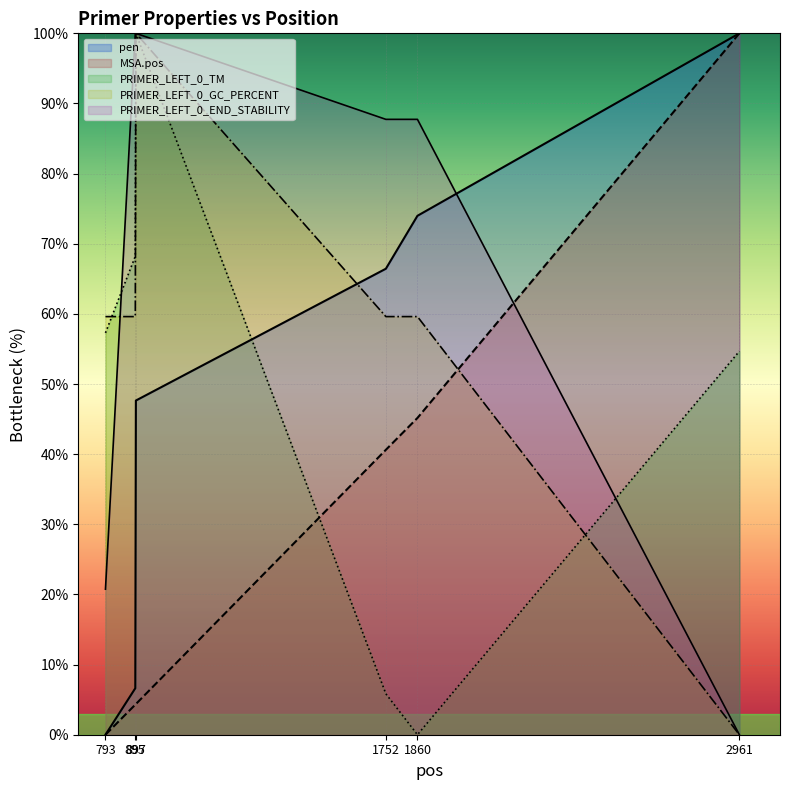

Where is MSA.pos nearest to the value 50?

1860